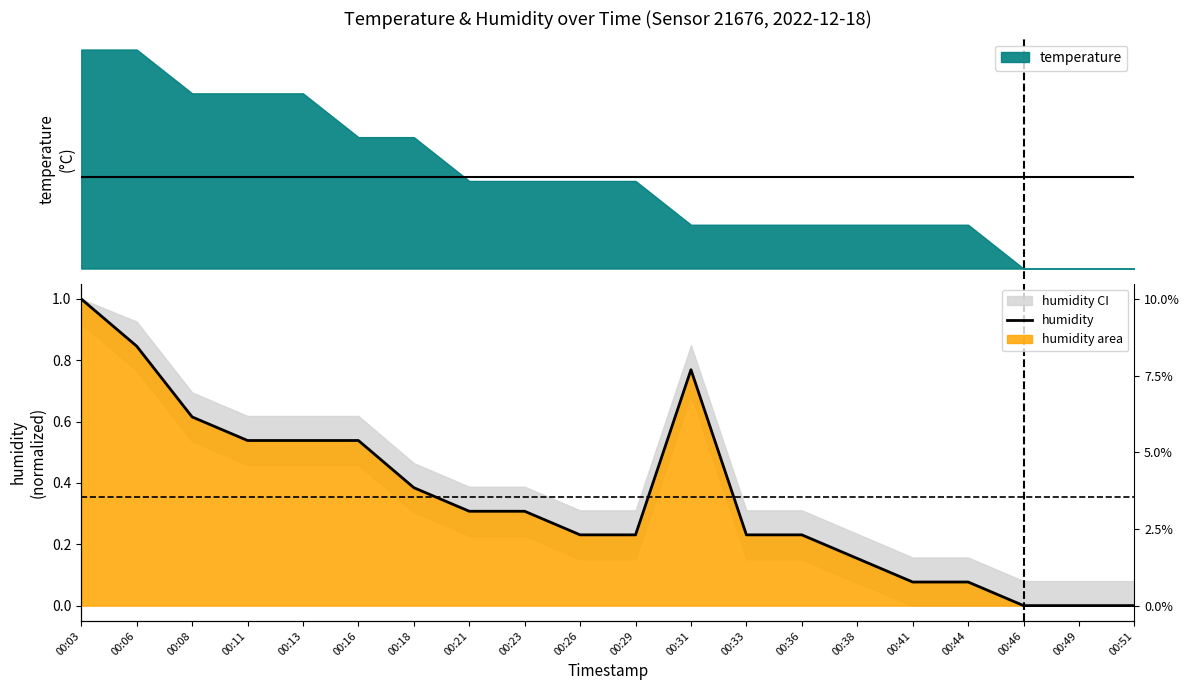

What is the maximum value shown in the chart?

1.0